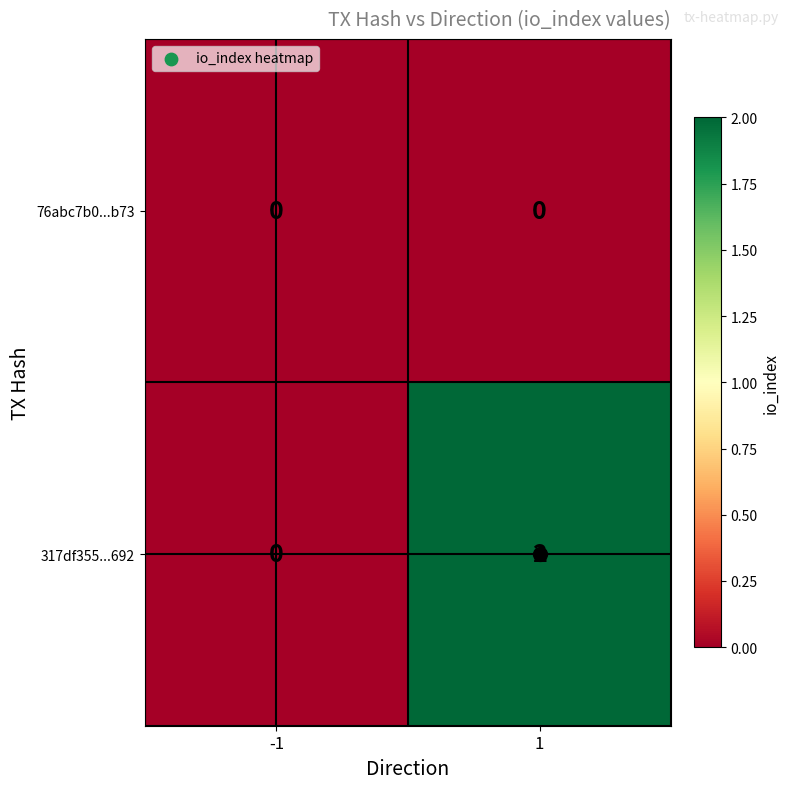

Which series has the widest spread of values?

317df355...692